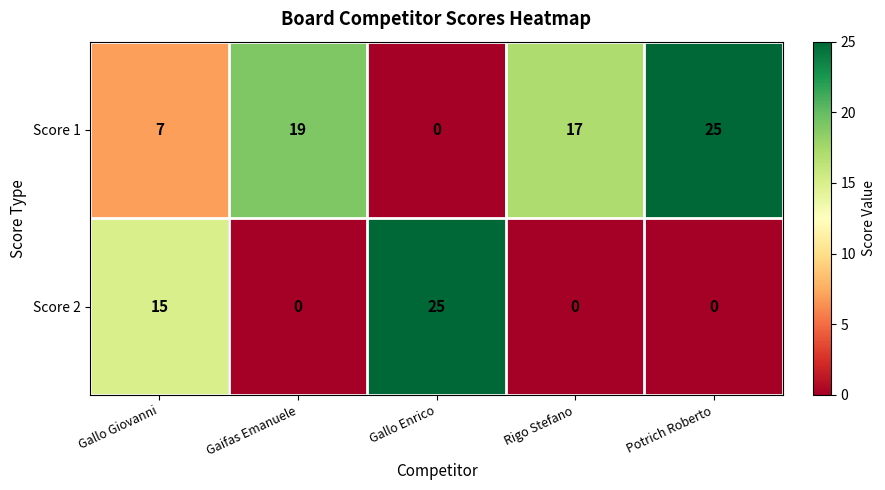

Between Gallo Giovanni and Gallo Enrico, which series saw the biggest shift?

Score 2